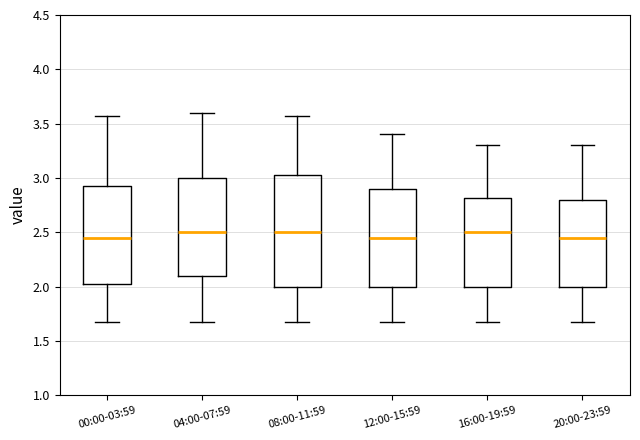

Reading left to right, transcribe this box plot: for each box, give where its median line is, the range the box spans, and where its two whiskers end, as read against the y-axis. The values are not printed on the chart, so give them approximately, as read against the axis.

00:00-03:59: median 2.45, box 2.00 to 2.95, whiskers 1.65 to 3.55
04:00-07:59: median 2.50, box 2.10 to 3.00, whiskers 1.65 to 3.60
08:00-11:59: median 2.50, box 2.00 to 3.05, whiskers 1.65 to 3.55
12:00-15:59: median 2.45, box 2.00 to 2.90, whiskers 1.65 to 3.40
16:00-19:59: median 2.50, box 2.00 to 2.80, whiskers 1.65 to 3.30
20:00-23:59: median 2.45, box 2.00 to 2.80, whiskers 1.65 to 3.30